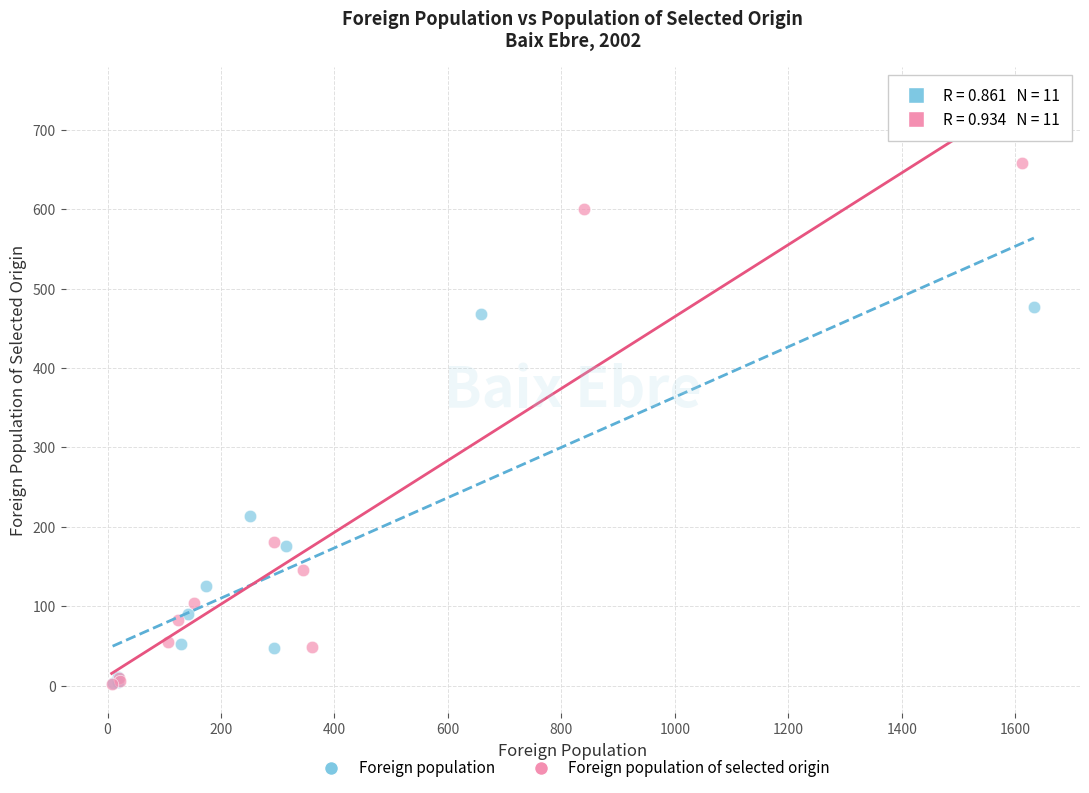

Which series has the widest spread of Y values?

Foreign population of selected origin